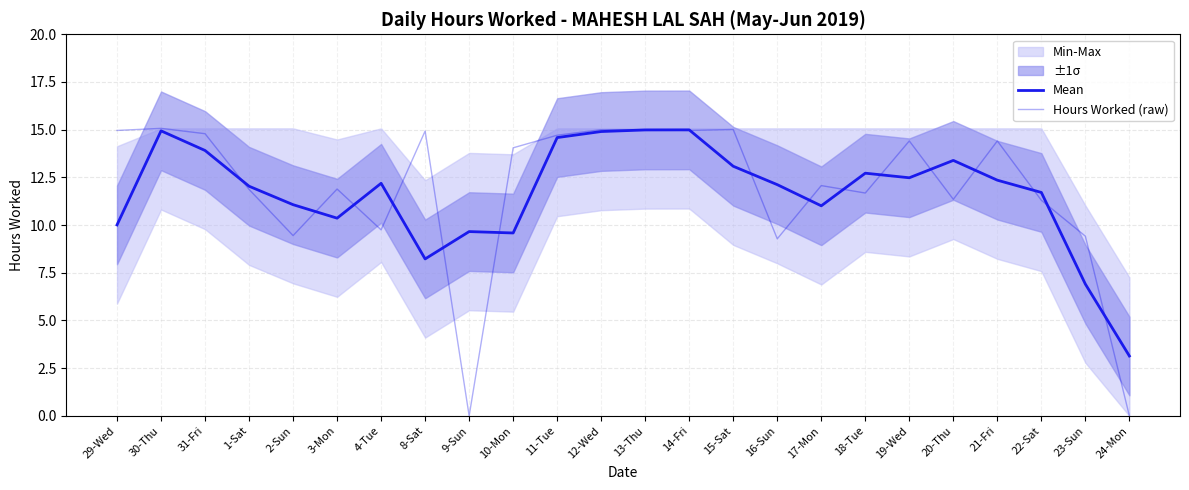

True or false: Mean has a value of 9.6 at 10-Mon.

True